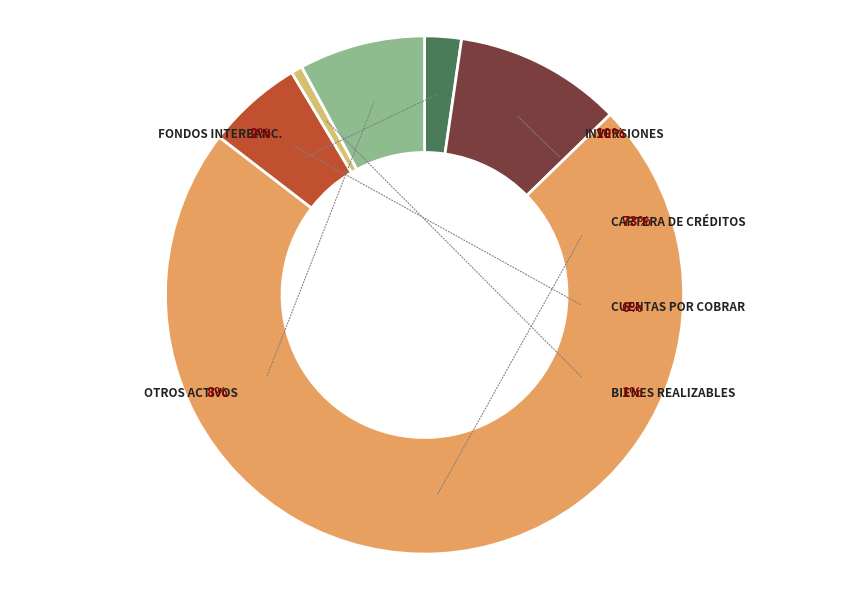

To the nearest percent, what portion does Inversiones represent?

10%